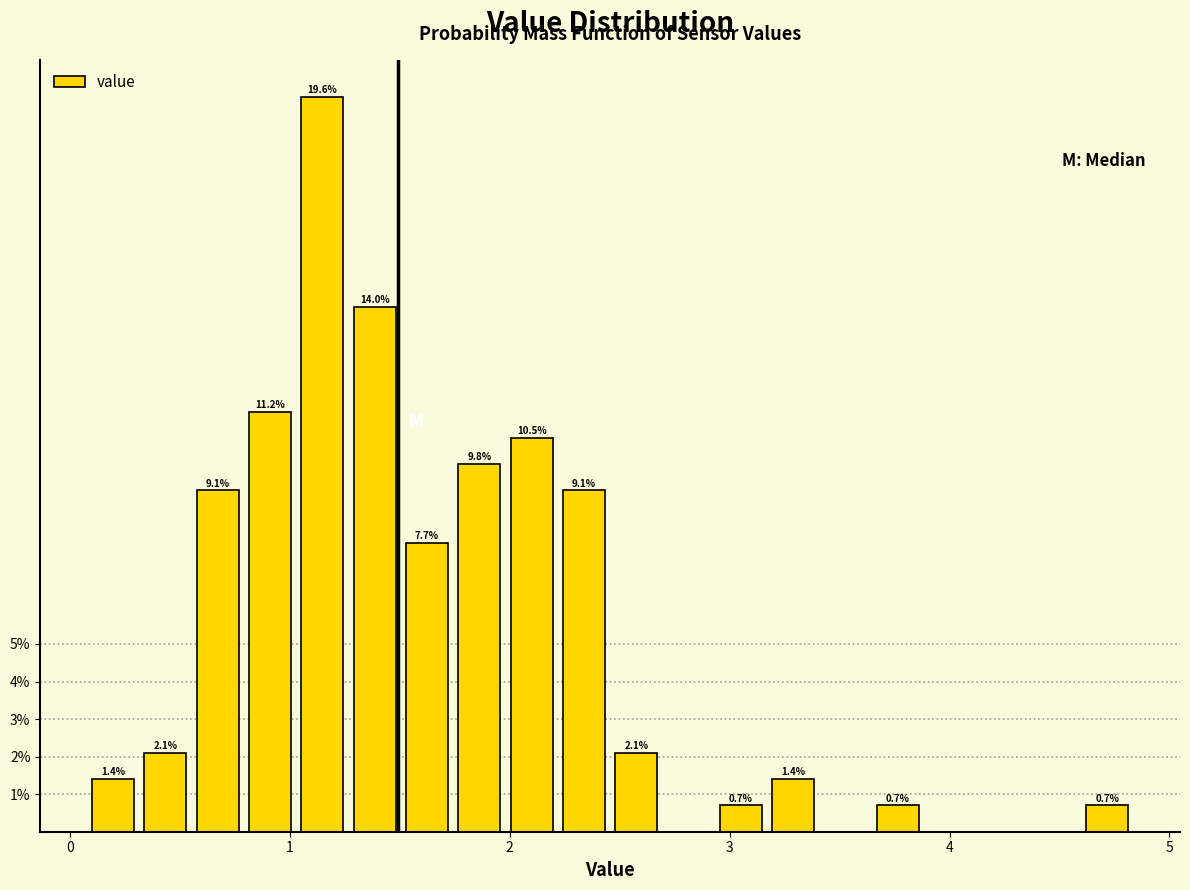

Around what value on the x-axis is the tallest bar? Give the approximate position of its centre, as read against the axis.

1.1